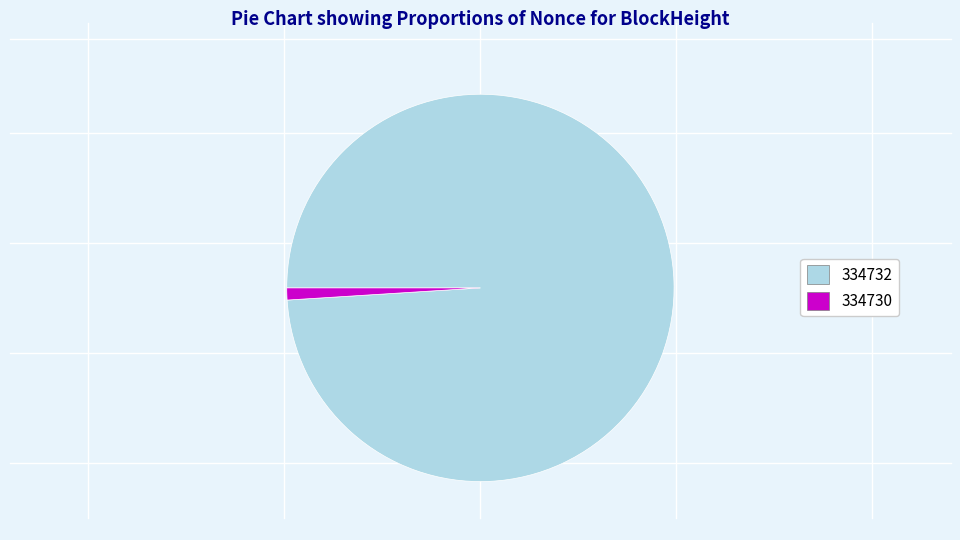

Rank the categories by value from lowest to highest.

334730, 334732